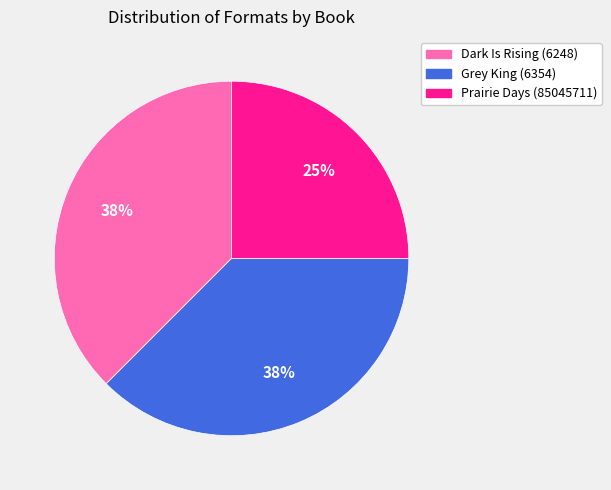

Is there any slice that represents more than half of the pie?

No